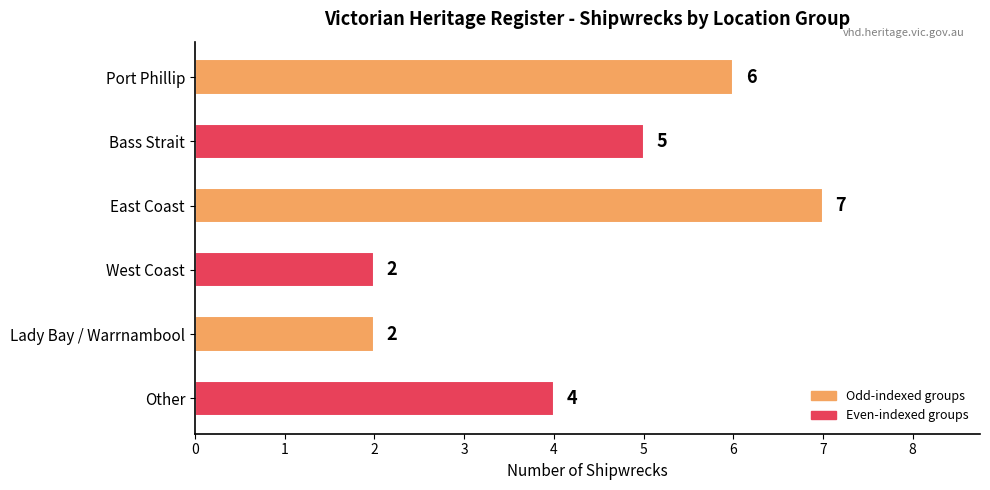

Count the values in the range 2 to 6.

5